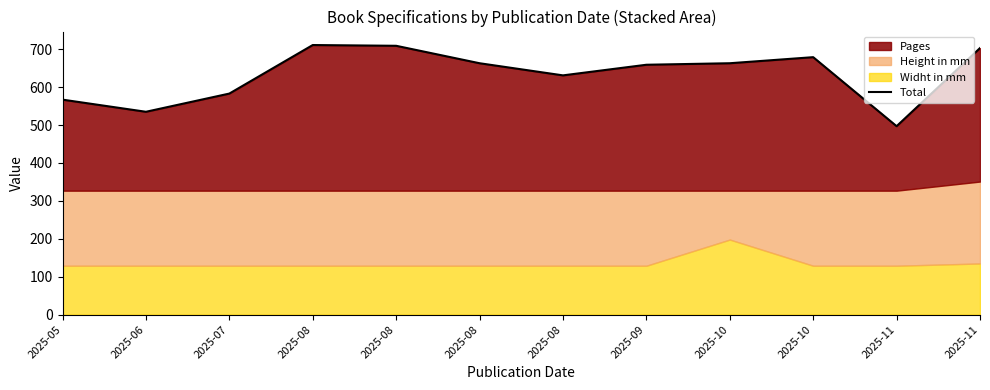

At which category does the chart reach its peak across all series?

2025-08